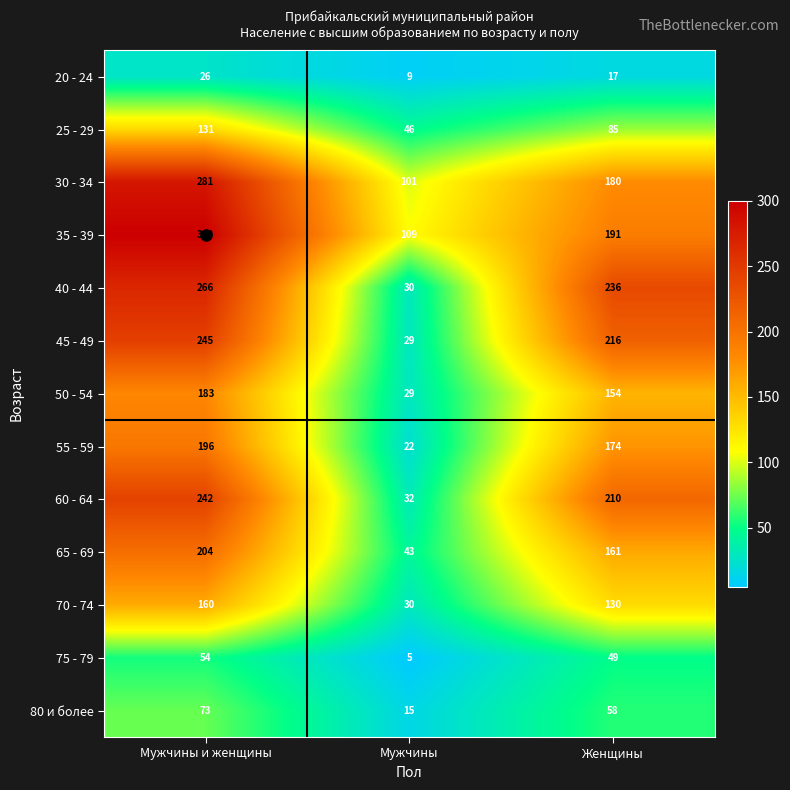

Where is 20 - 24 nearest to the value 17?

Женщины